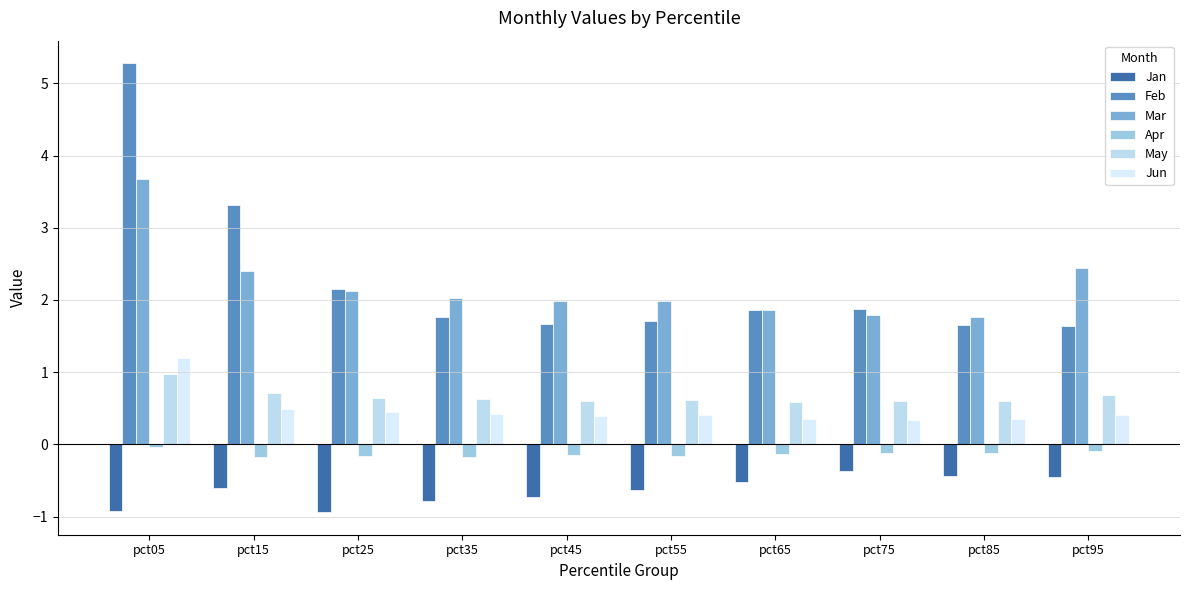

What is the minimum value shown in the chart?

-0.9